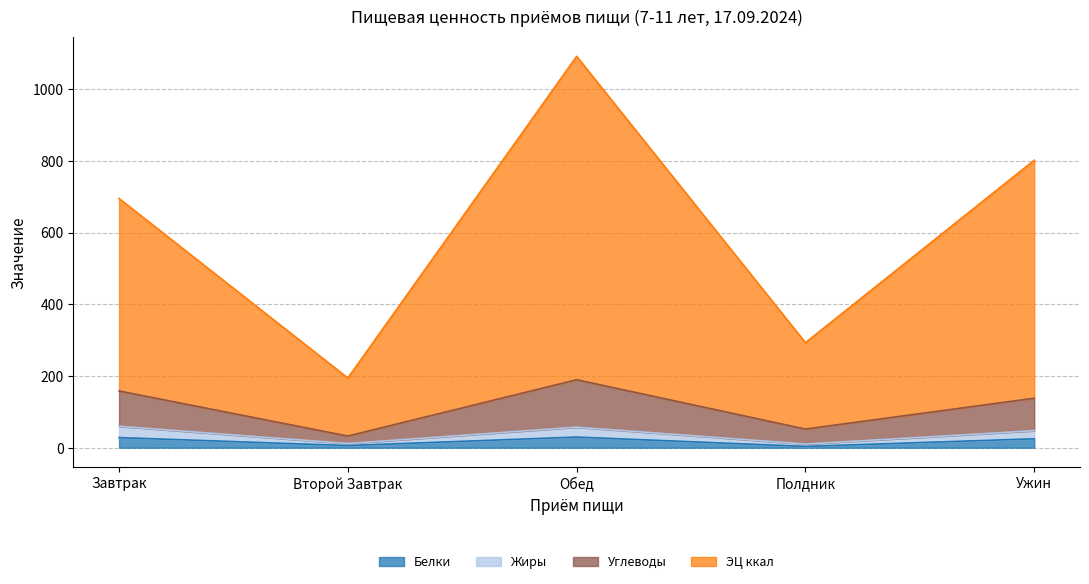

Which series changed the most between Второй Завтрак and Обед?

ЭЦ ккал